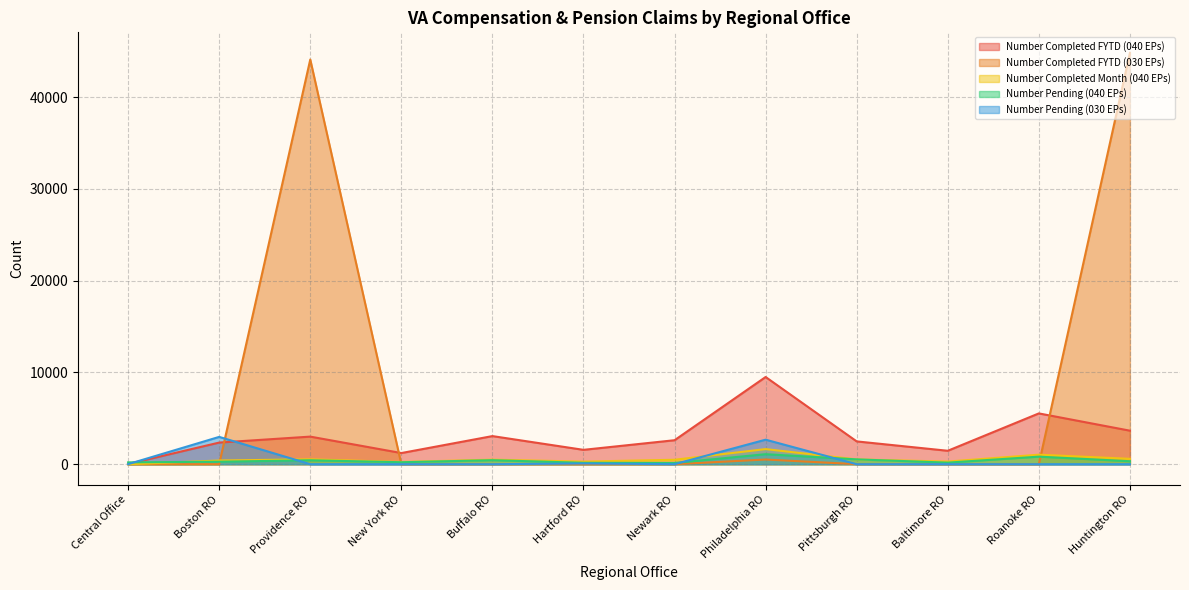

What is the minimum value for Number Pending (040 EPs)?

139